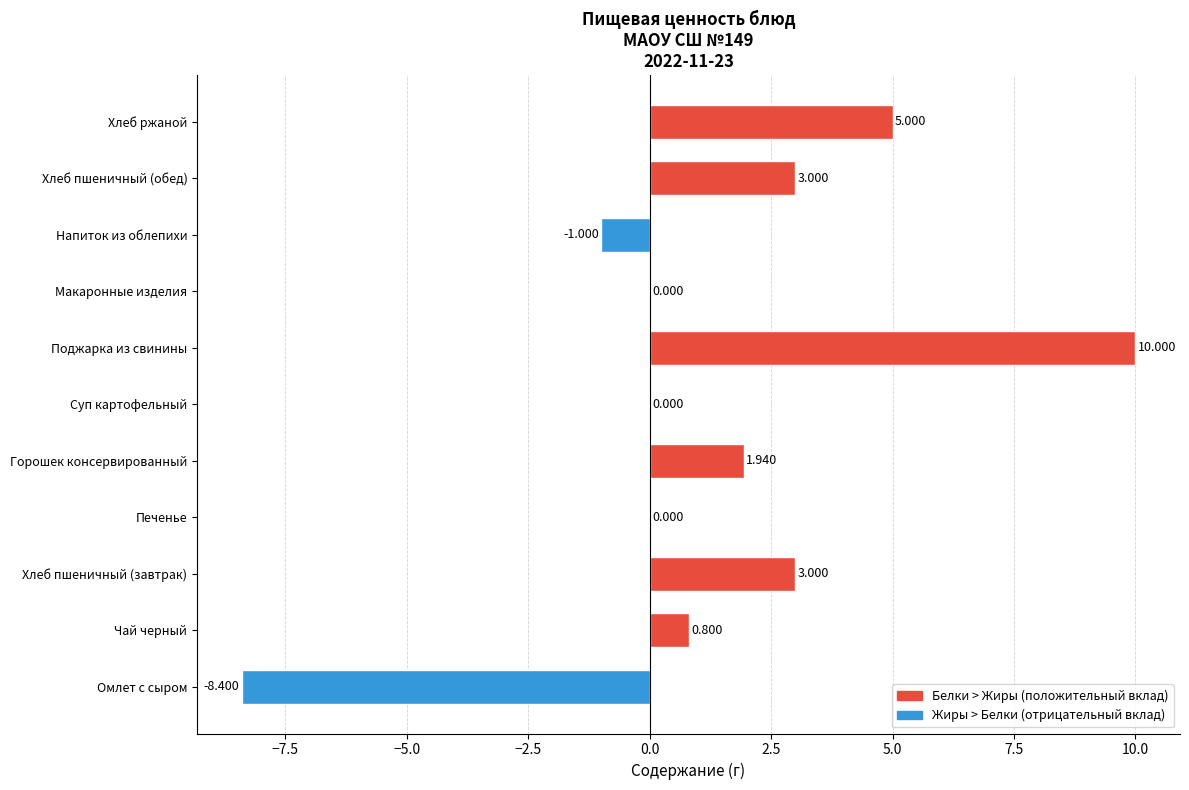

Between Горошек консервированный and Поджарка из свинины, which is larger?

Поджарка из свинины